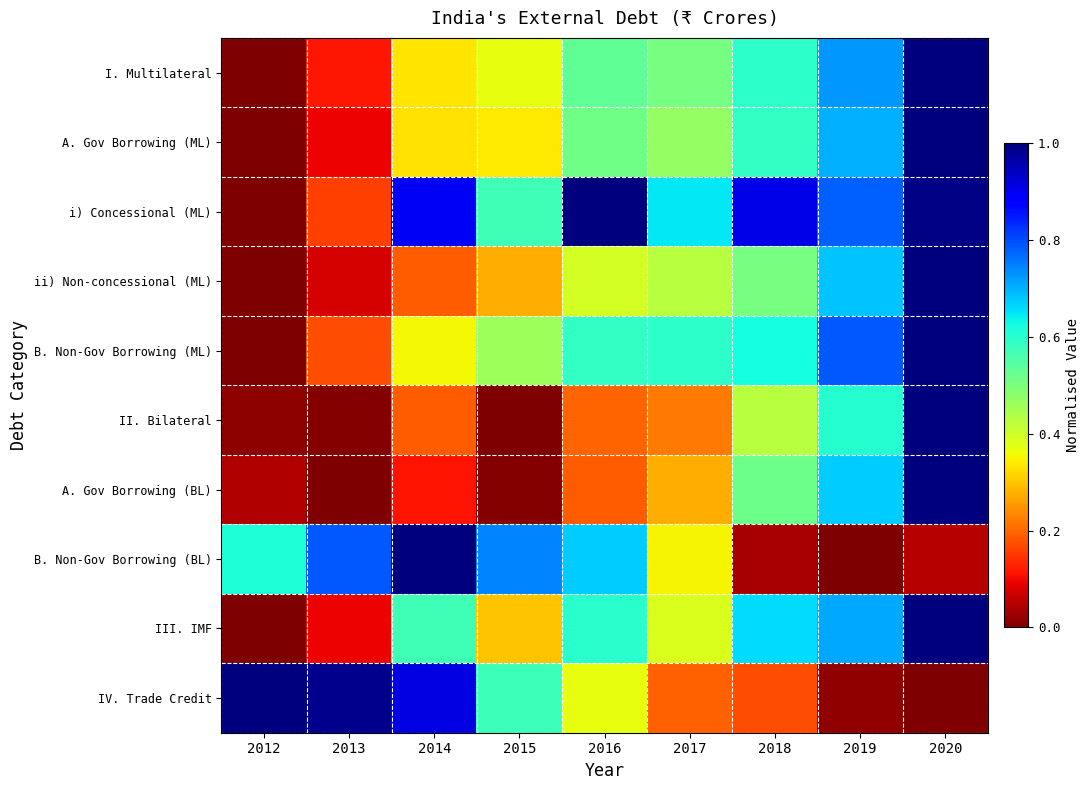

List the series in order of their peak value, lowest first.

III. IMF, B. Non-Gov Borrowing (BL), i) Concessional (ML), IV. Trade Credit, B. Non-Gov Borrowing (ML), II. Bilateral, A. Gov Borrowing (BL), ii) Non-concessional (ML), A. Gov Borrowing (ML), I. Multilateral